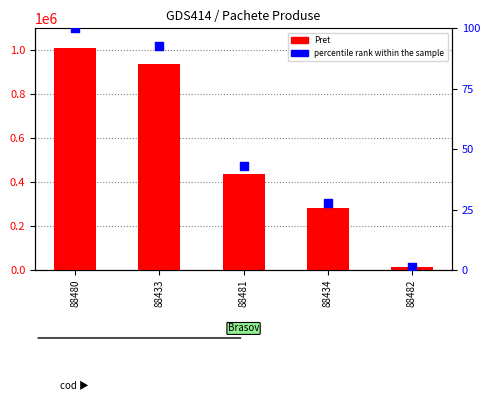

Which series reaches the minimum Y coordinate?

percentile rank within the sample